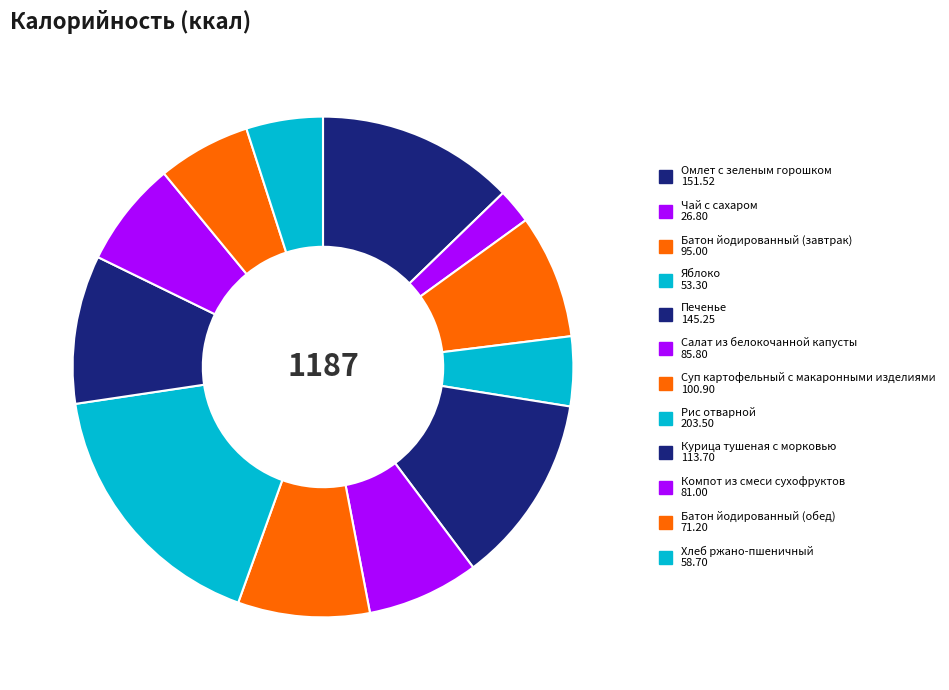

The Курица тушеная с морковью slice represents 10% of the pie. True or false?

True